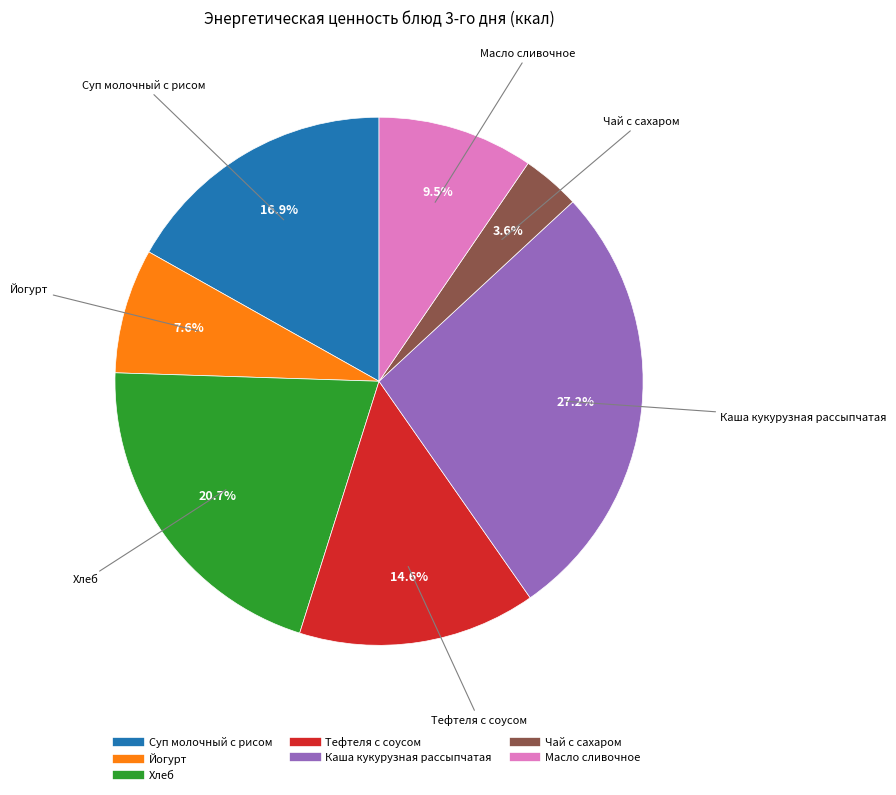

Count the number of slices in the pie.

7